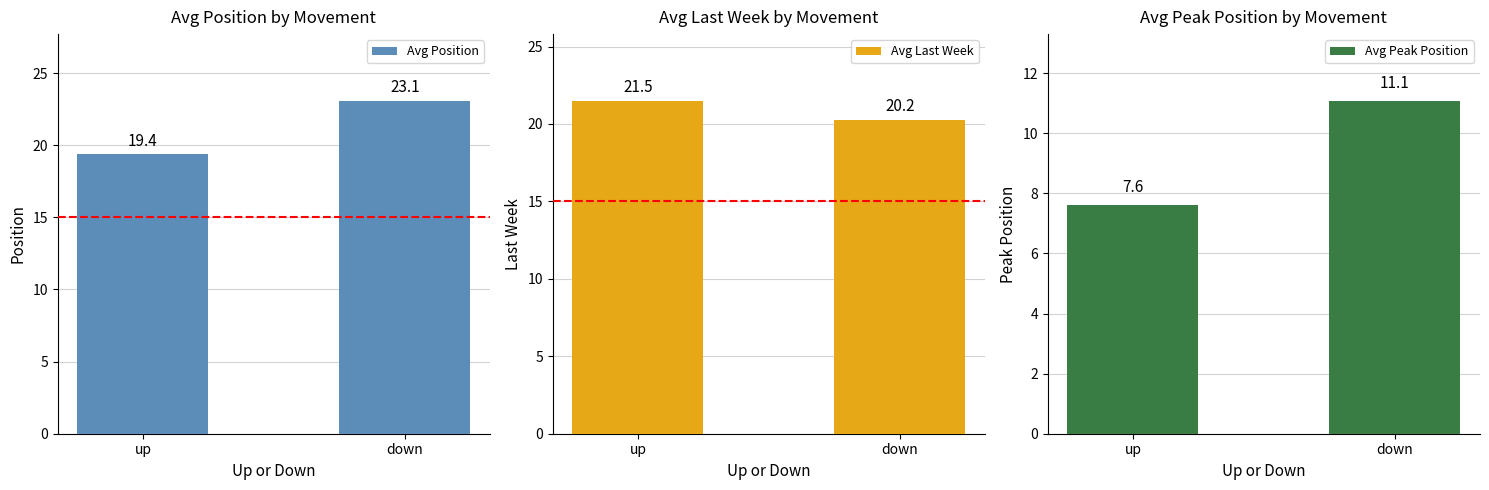

What is the value of the Avg Last Week bar at the 2nd from the left?

20.2